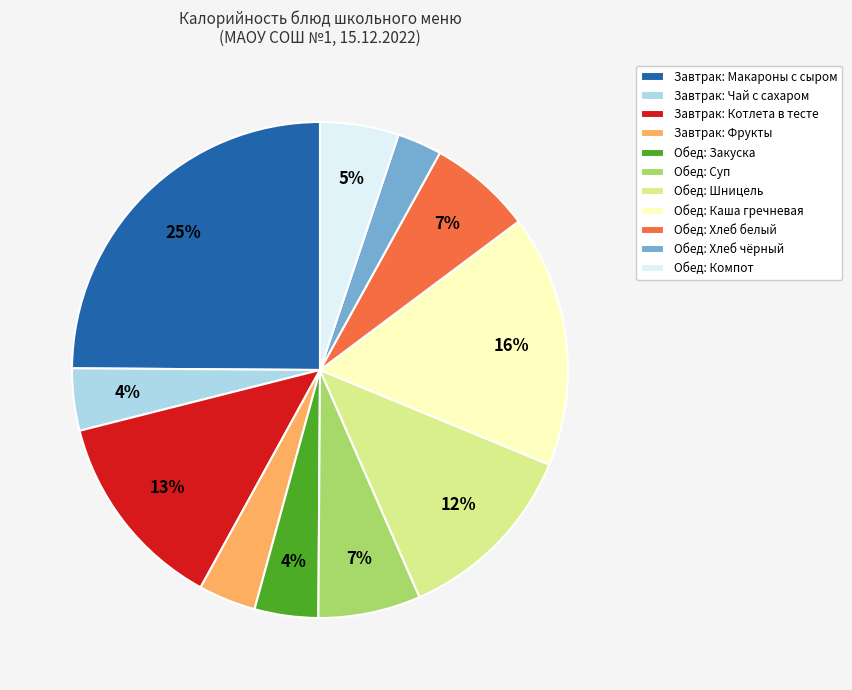

What percentage is the Обед: Закуска slice, to the nearest percent?

4%